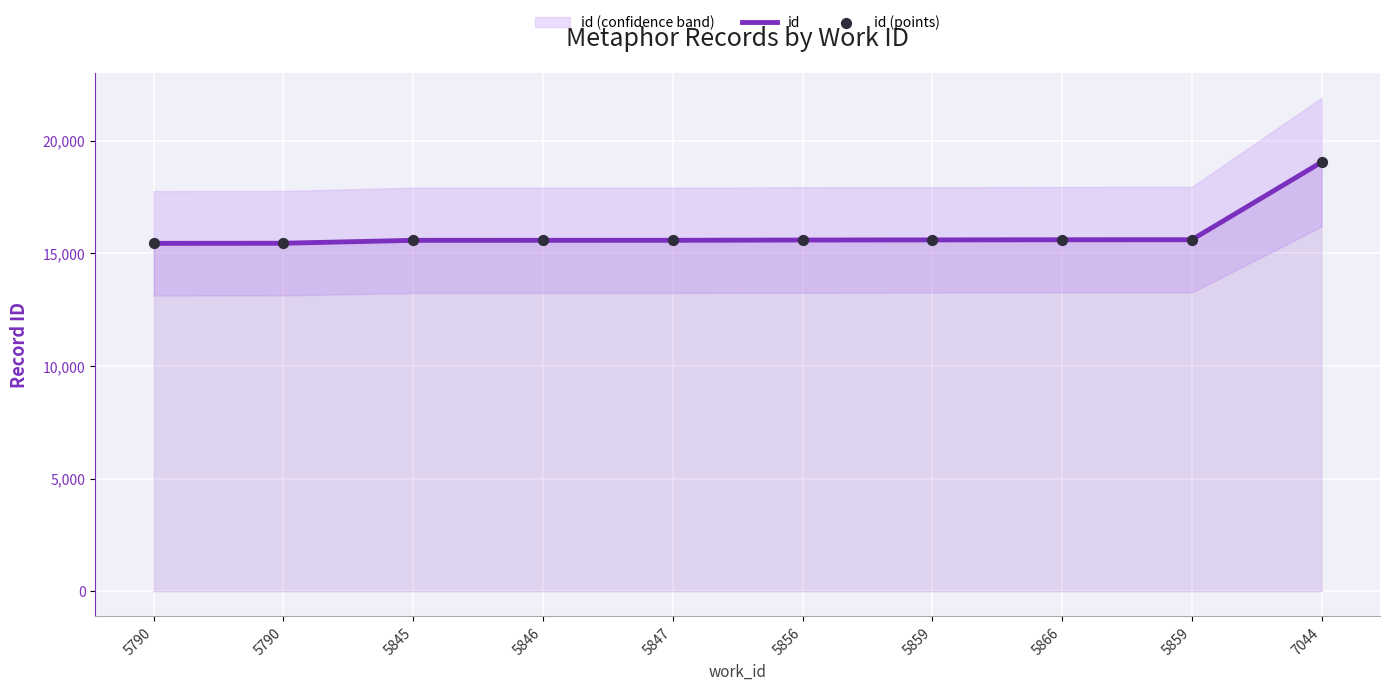

Which series has the largest total across all categories?

id